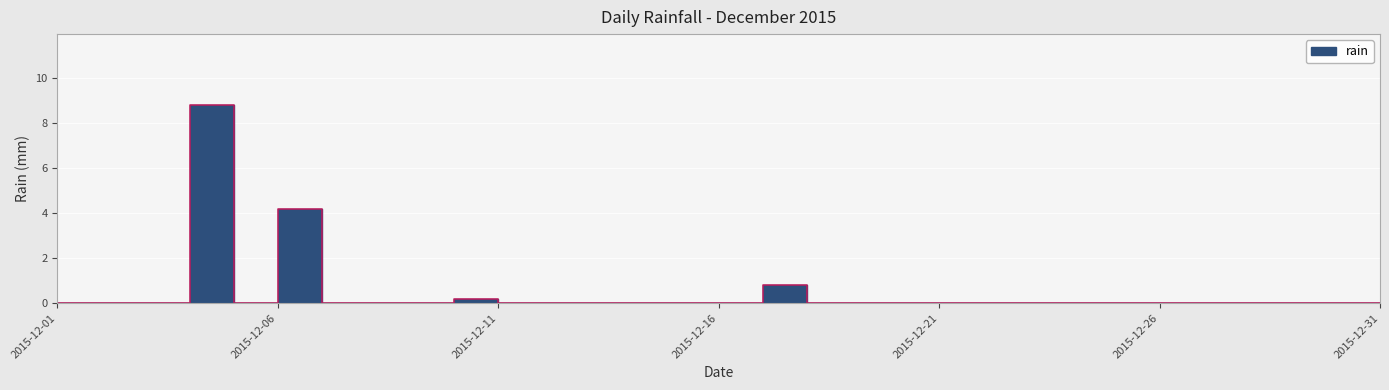

What is the average value?

0.5